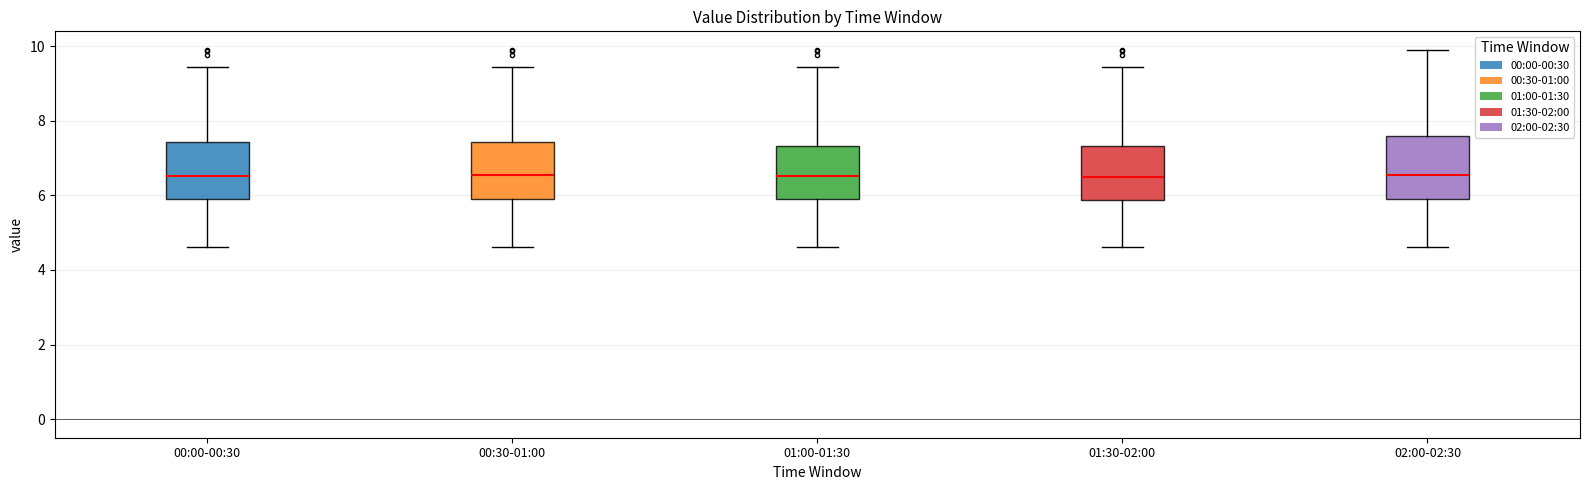

Reading left to right, read every box against the y-axis: the position of its median line, the range the box covers, and the ends of its whiskers. The values are not printed on the chart, so give them approximately, as read against the axis.

00:00-00:30: median 6.6, box 5.8 to 7.4, whiskers 4.6 to 9.4
00:30-01:00: median 6.6, box 5.8 to 7.4, whiskers 4.6 to 9.4
01:00-01:30: median 6.6, box 5.8 to 7.4, whiskers 4.6 to 9.4
01:30-02:00: median 6.6, box 5.8 to 7.4, whiskers 4.6 to 9.4
02:00-02:30: median 6.6, box 5.8 to 7.6, whiskers 4.6 to 10.0